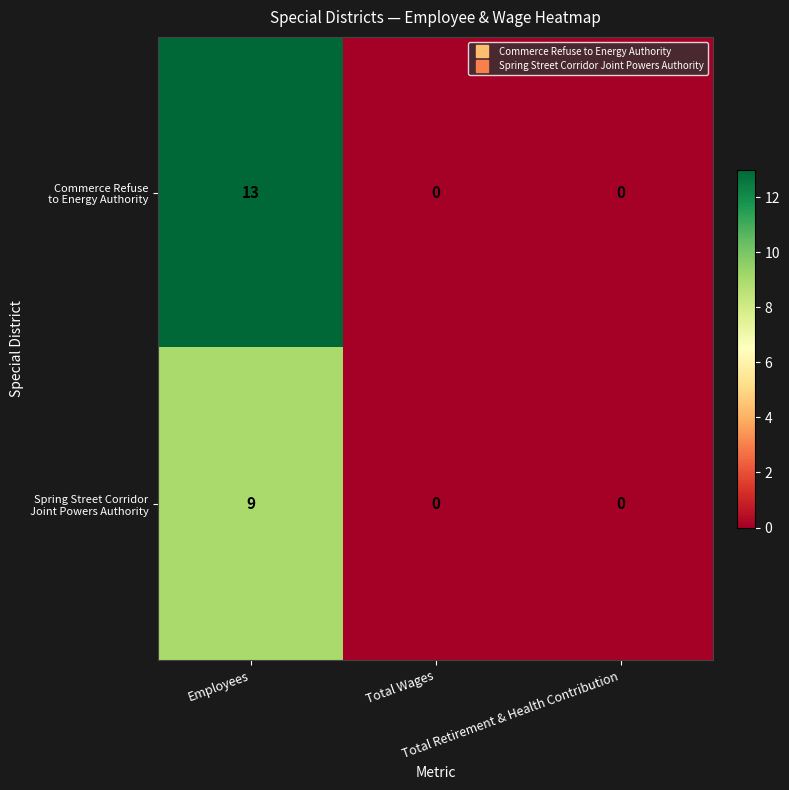

How many series are shown in this chart?

2